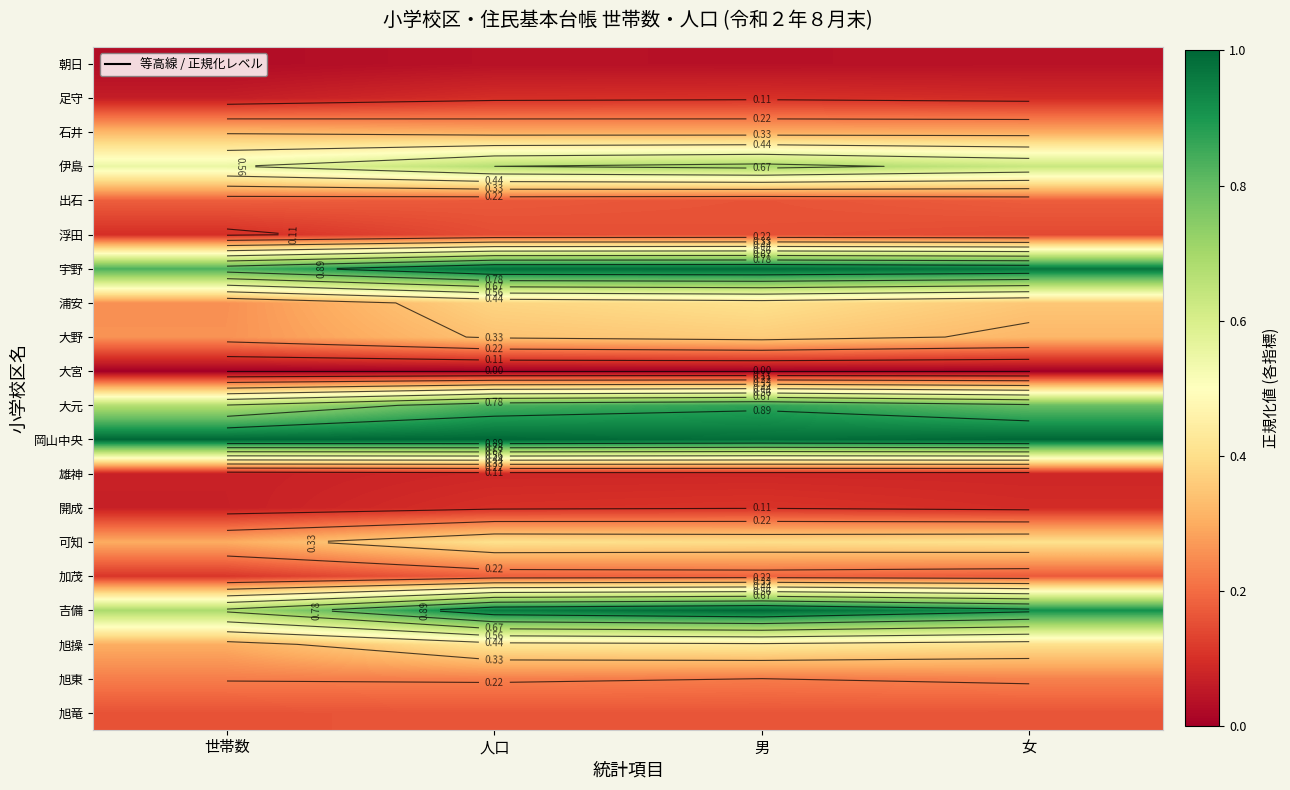

What value does the 石井 series have at 人口?

0.3